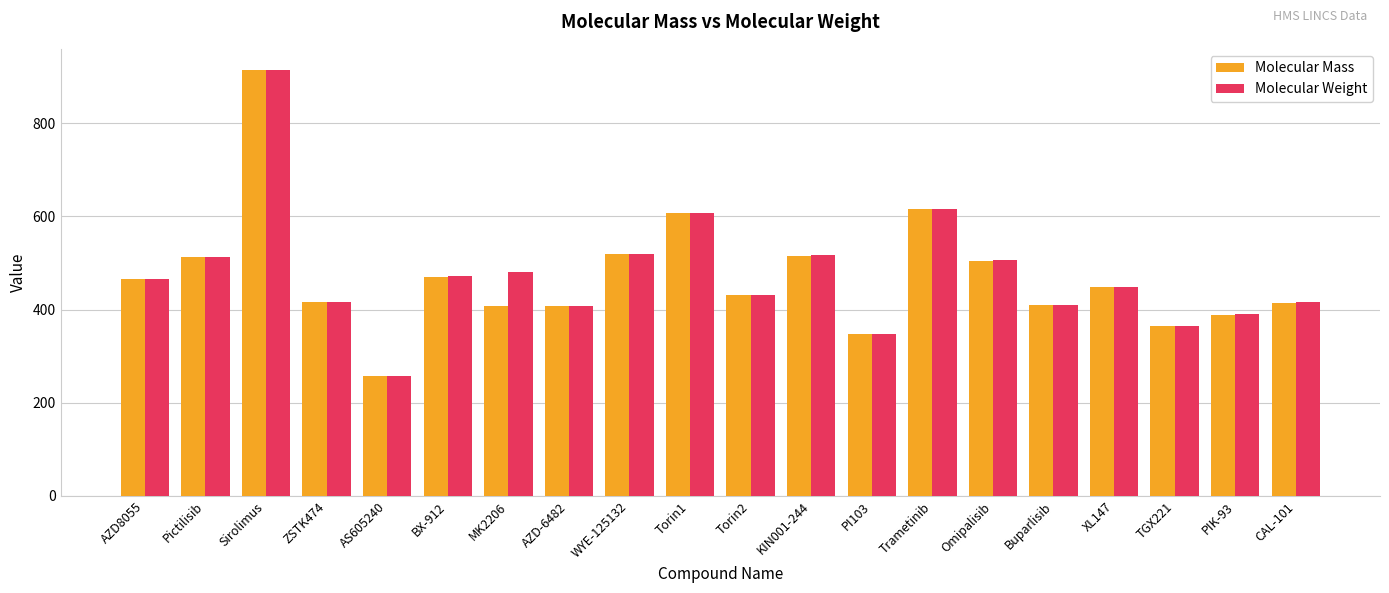

What is the difference between the Molecular Weight values at ZSTK474 and Pictilisib?

96.2